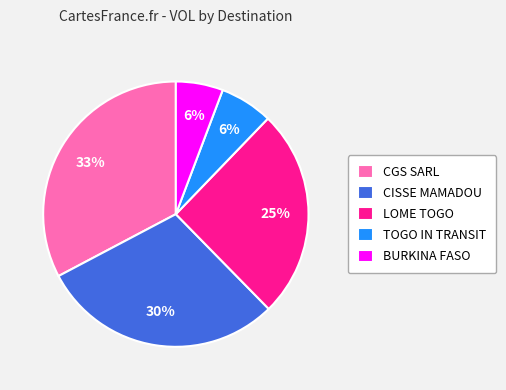

Which has a higher value, BURKINA FASO or CISSE MAMADOU?

CISSE MAMADOU